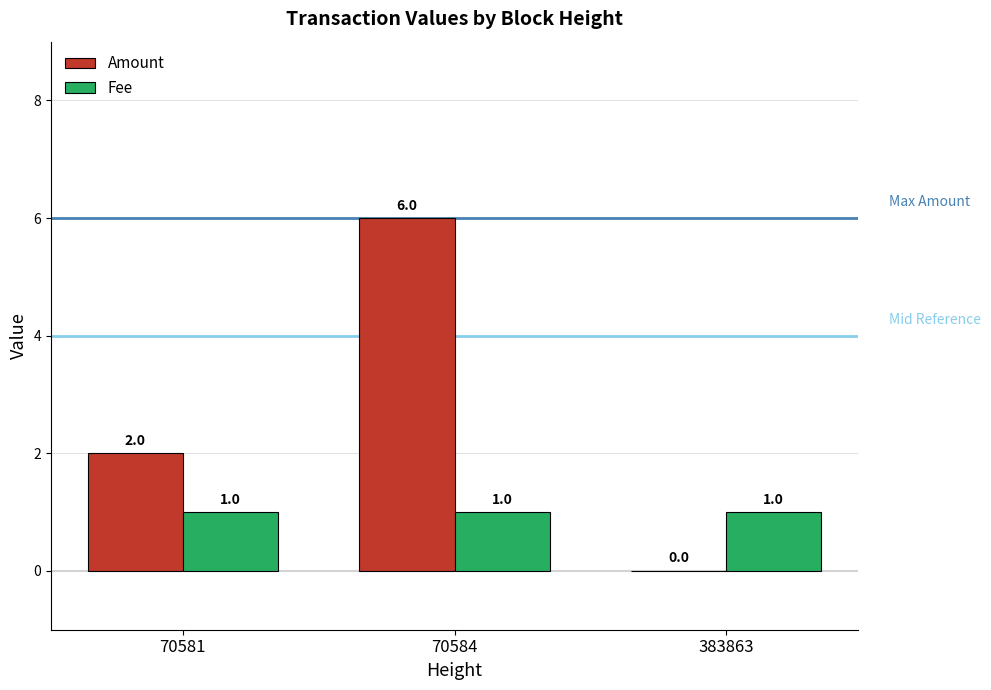

Reading left to right, list all the values displayed in this chart.

Amount: 2	6	0
Fee: 1	1	1